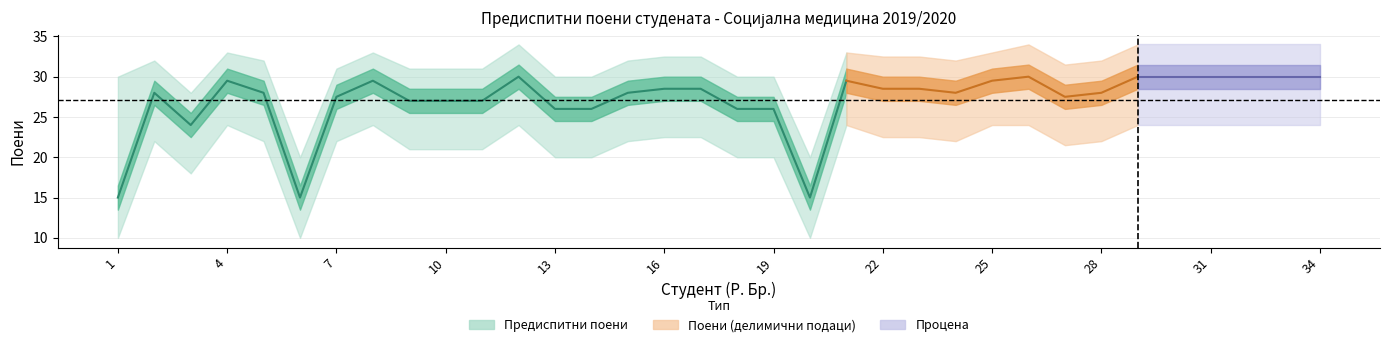

How many interior local peaks does the Предиспитни поени (доња граница) series have?

5